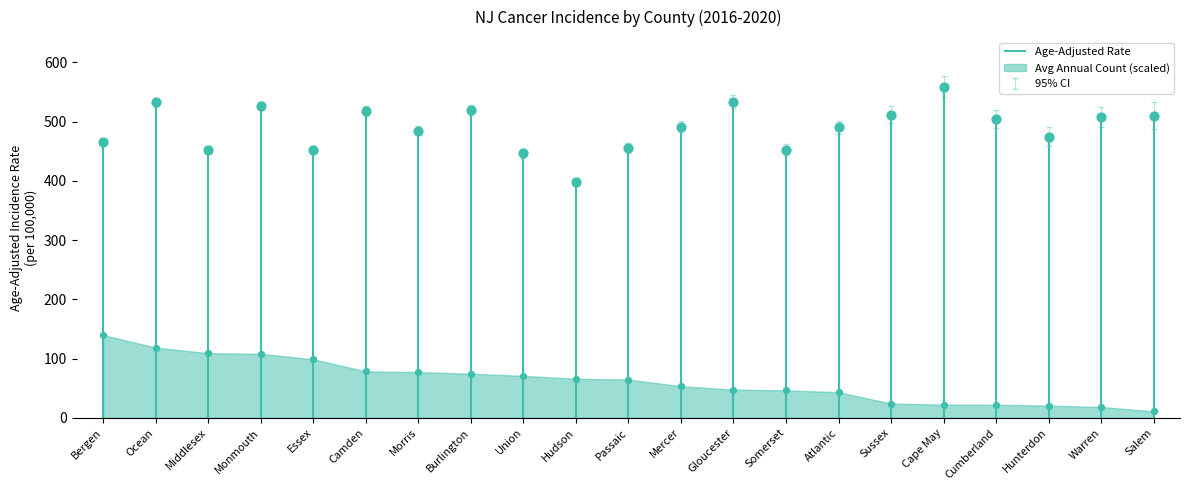

At which category is the sum across all series the highest?

Ocean